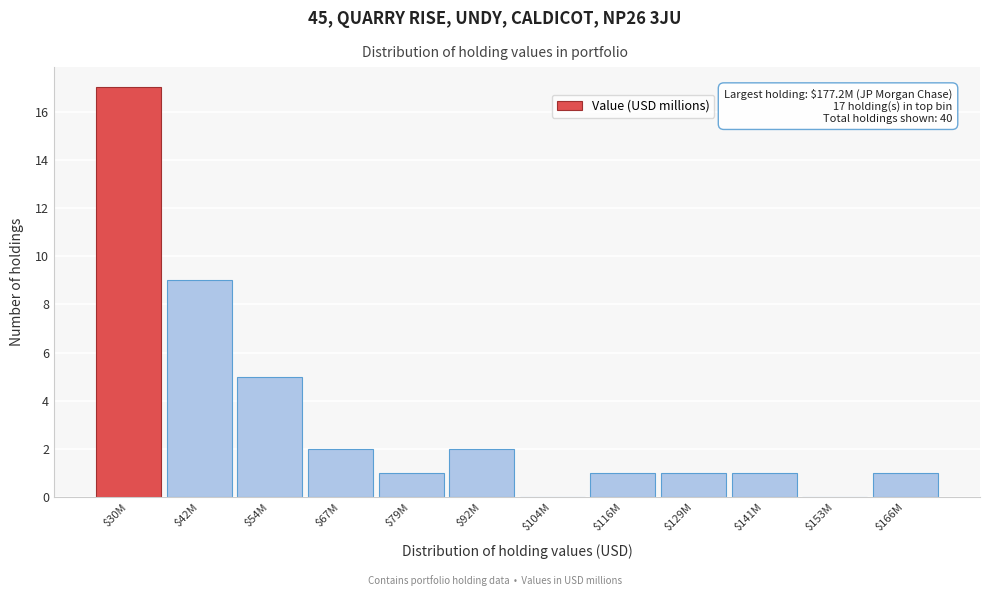

True or false: the data shows 2 at $67M.

True